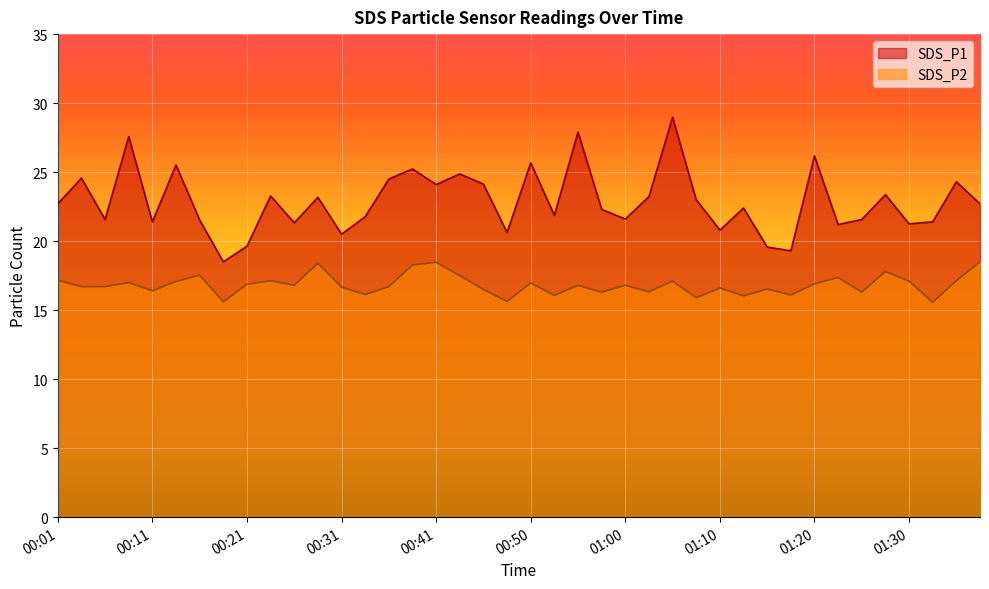

Between 00:11 and 01:32, which series saw the biggest shift?

SDS_P2